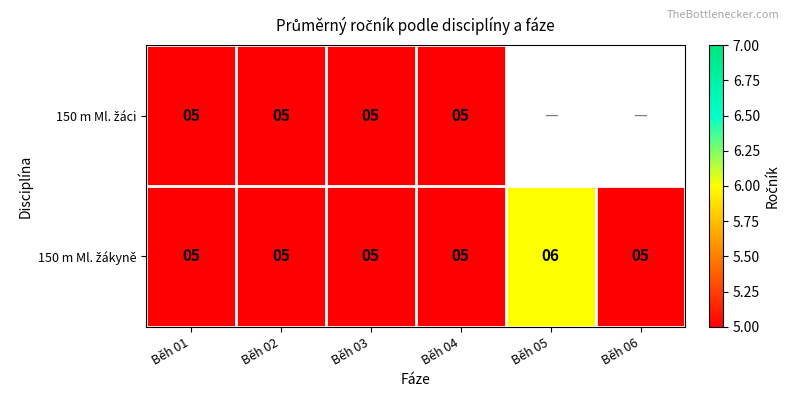

What is the total value across all series at Běh 04?

10